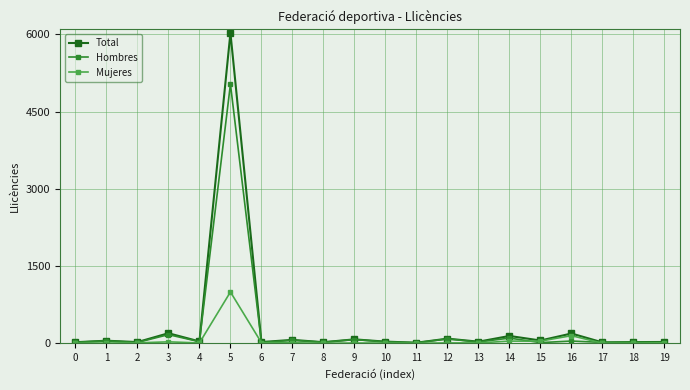

What is the value of the Total point at the 7th from the left?

23